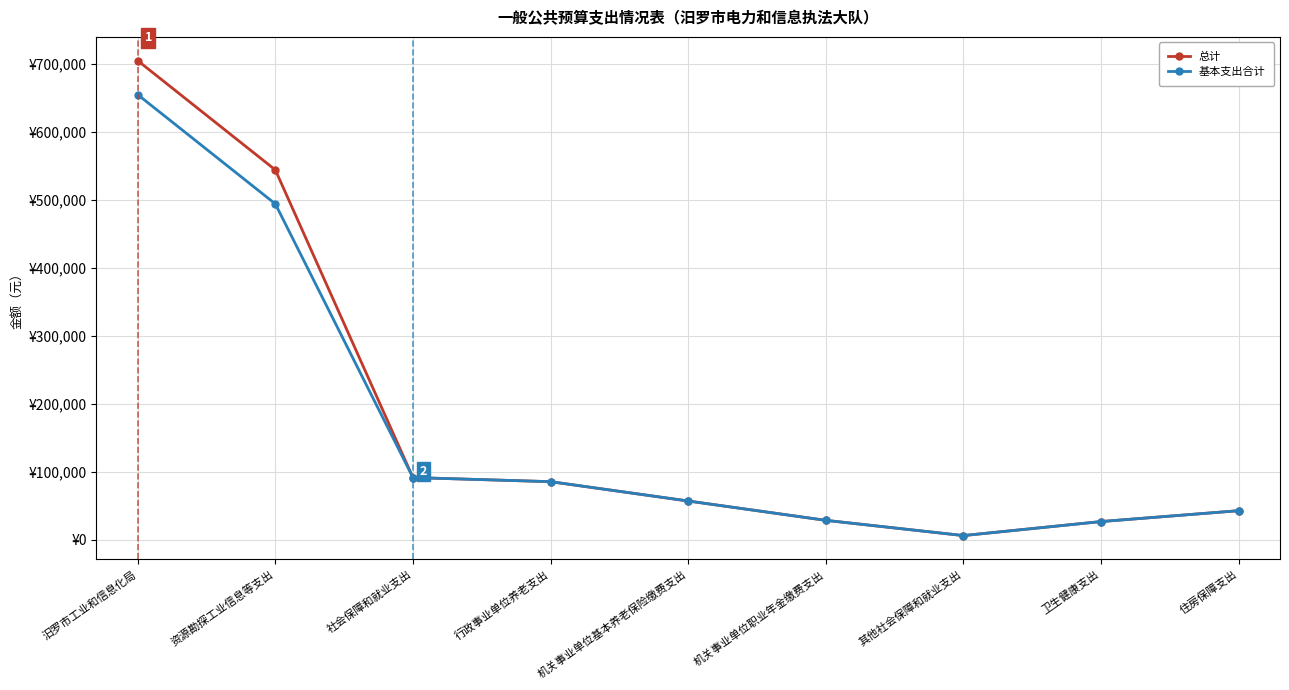

What is the label of the 4th point from the left?

行政事业单位养老支出